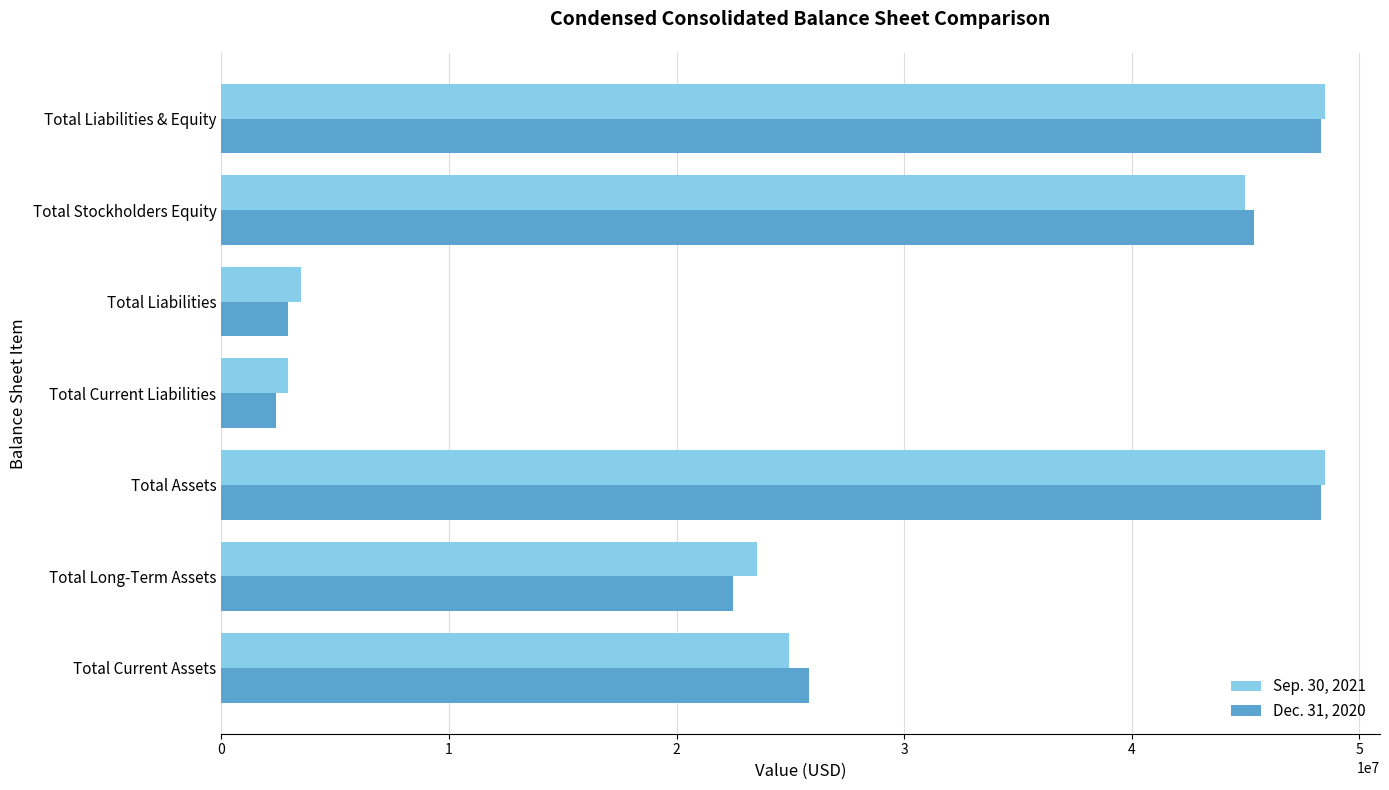

Which series has the largest range (max minus min)?

Dec. 31, 2020